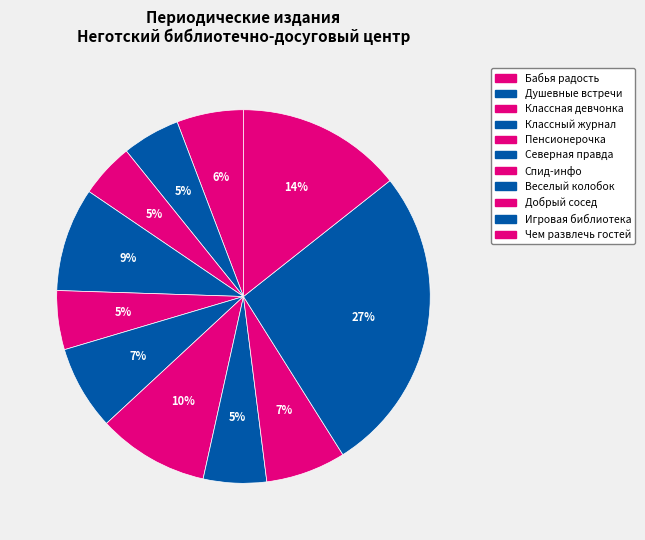

To the nearest percent, what is the difference between the largest and smallest slice percentages?

22%